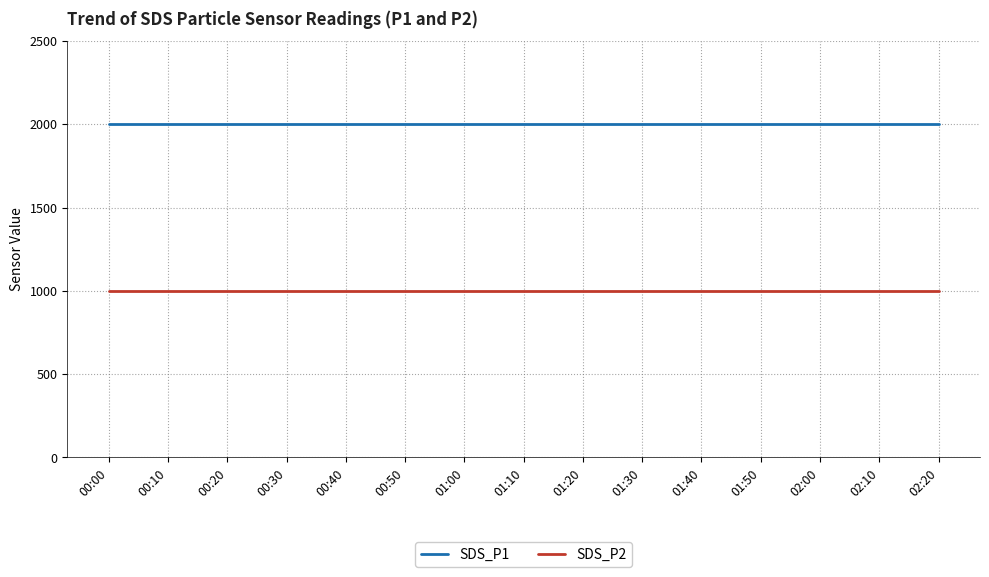

Rank the series by their average value, from lowest to highest.

SDS_P2, SDS_P1